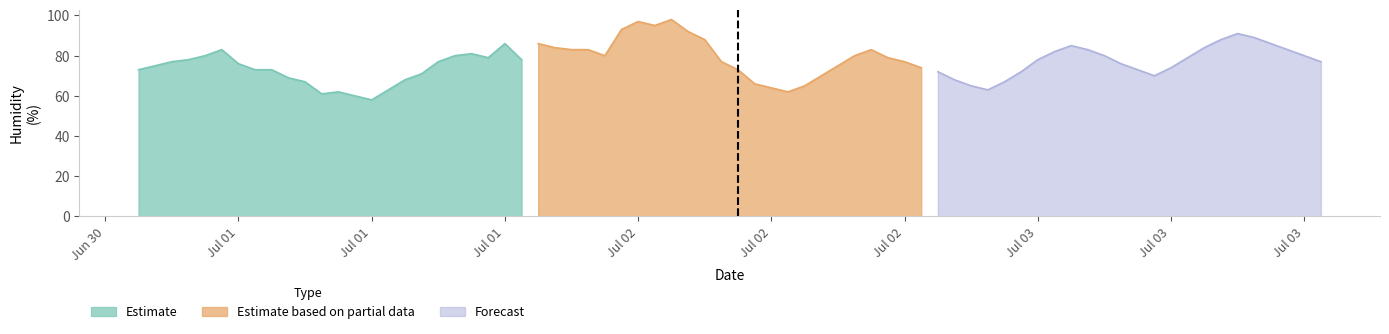

True or false: Estimate based on partial data has a value of 80 at Jul 02.

True